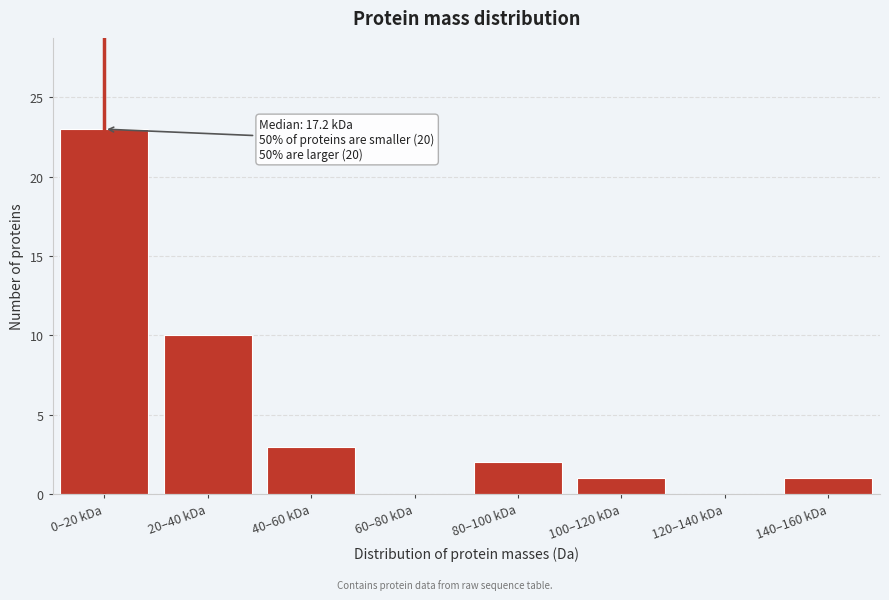

Reading left to right, extract all data points from this chart.

0–20 kDa=23	20–40 kDa=10	40–60 kDa=3	60–80 kDa=0	80–100 kDa=2	100–120 kDa=1	120–140 kDa=0	140–160 kDa=1